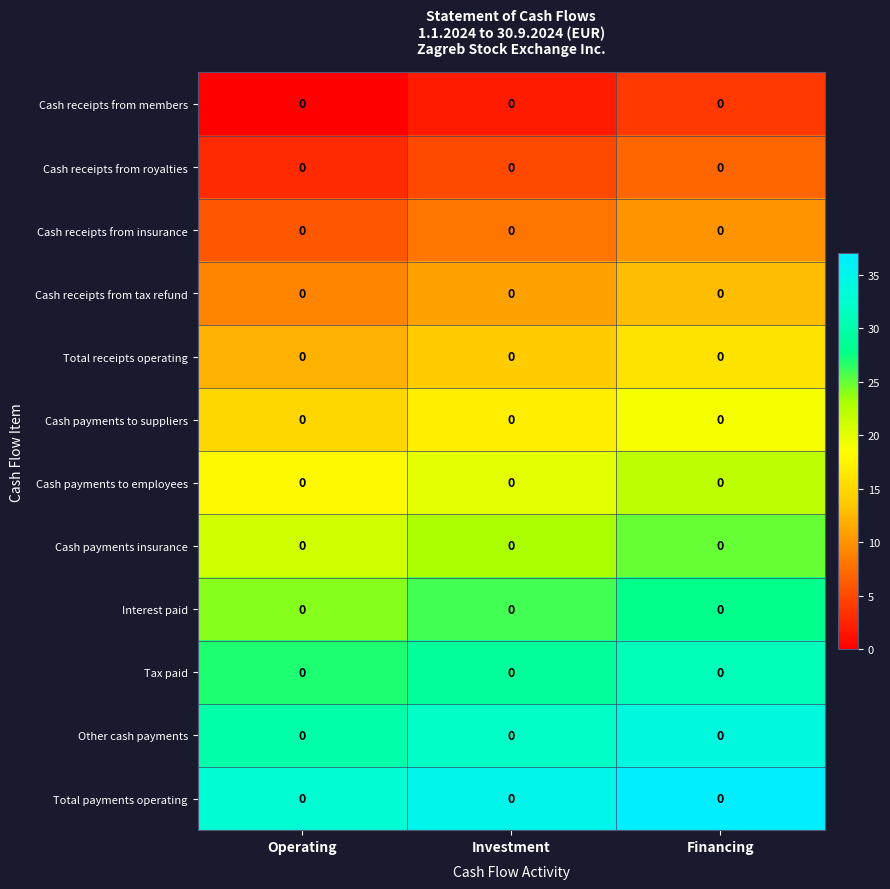

Which series has the widest spread of values?

Cash receipts from members